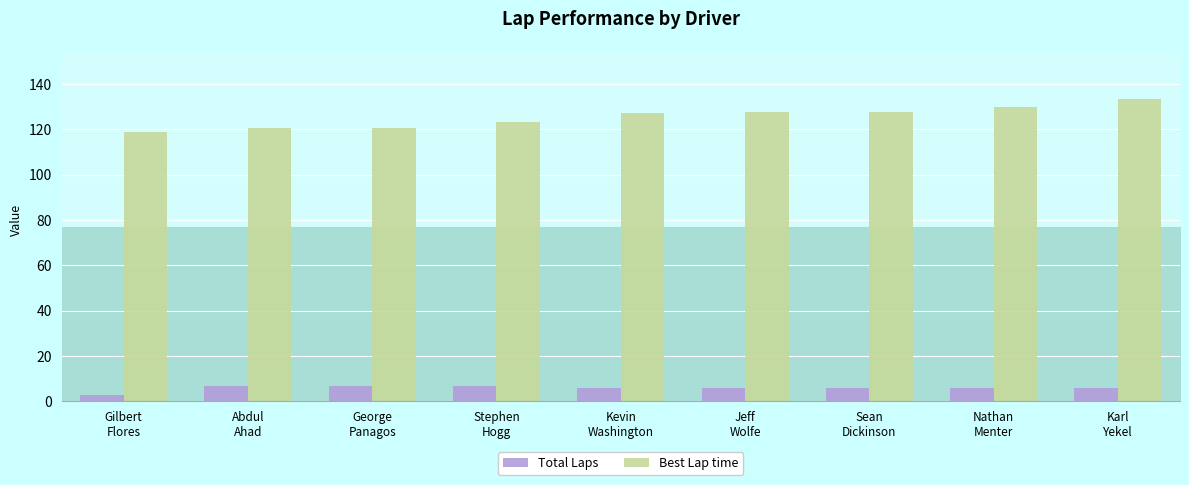

What is the average value of the Best Lap time series?

125.5